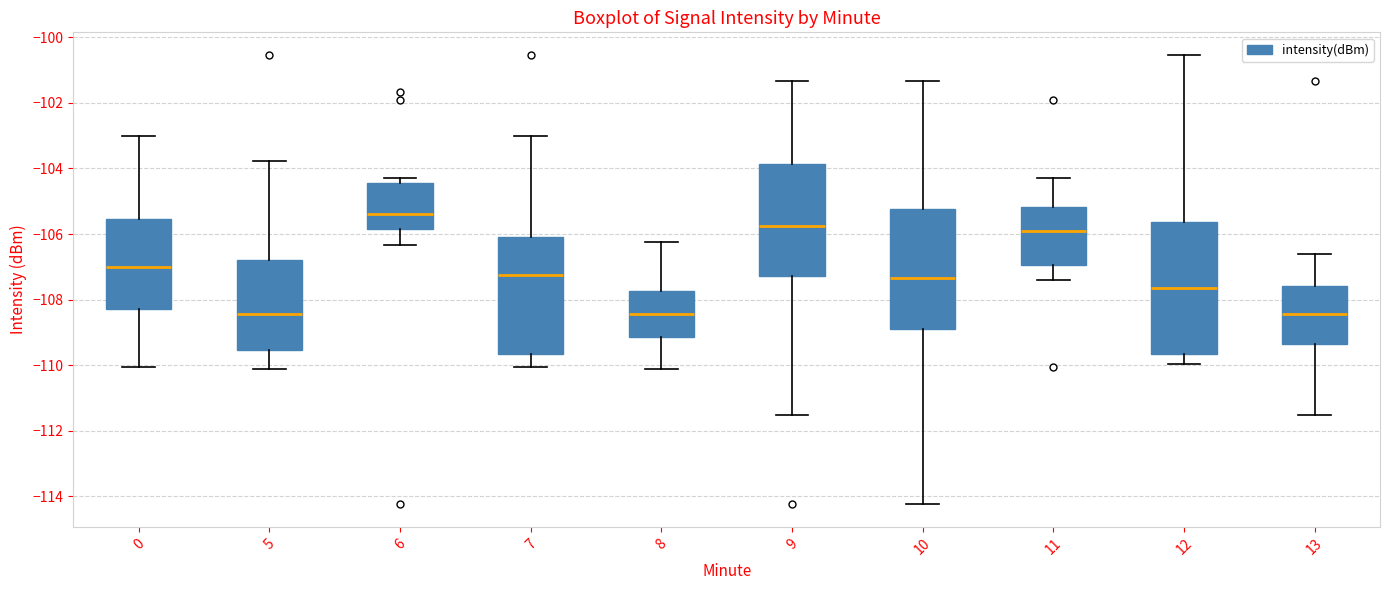

Reading left to right, transcribe this box plot: for each box, give where its median line is, the range the box spans, and where its two whiskers end, as read against the y-axis. The values are not printed on the chart, so give them approximately, as read against the axis.

0: median -107.0, box -108.2 to -105.6, whiskers -110.0 to -103.0
5: median -108.4, box -109.6 to -106.8, whiskers -110.2 to -103.8
6: median -105.4, box -105.8 to -104.4, whiskers -106.4 to -104.2
7: median -107.2, box -109.6 to -106.2, whiskers -110.0 to -103.0
8: median -108.4, box -109.2 to -107.8, whiskers -110.2 to -106.2
9: median -105.8, box -107.2 to -103.8, whiskers -111.6 to -101.4
10: median -107.4, box -109.0 to -105.2, whiskers -114.2 to -101.4
11: median -106.0, box -107.0 to -105.2, whiskers -107.4 to -104.2
12: median -107.6, box -109.6 to -105.6, whiskers -110.0 to -100.6
13: median -108.4, box -109.4 to -107.6, whiskers -111.6 to -106.6